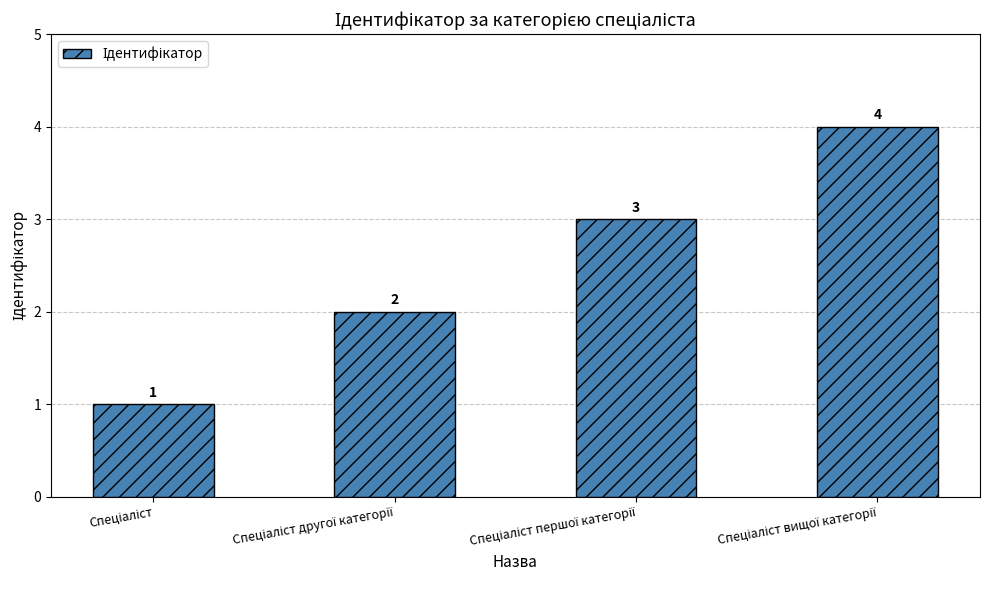

What is the difference between the second highest and minimum values?

2